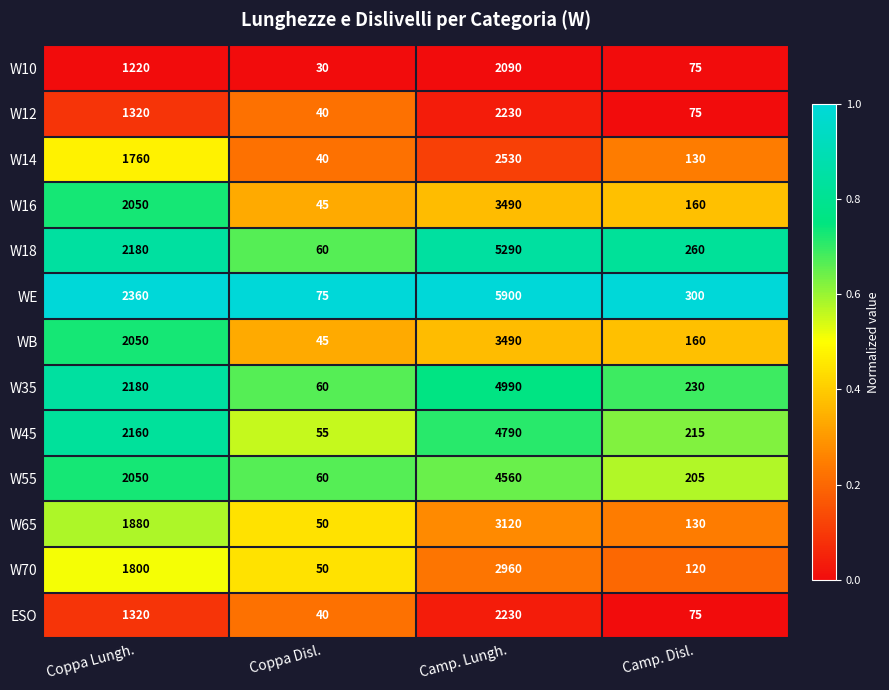

Between Coppa Lungh. and Coppa Disl., which series saw the biggest shift?

WE